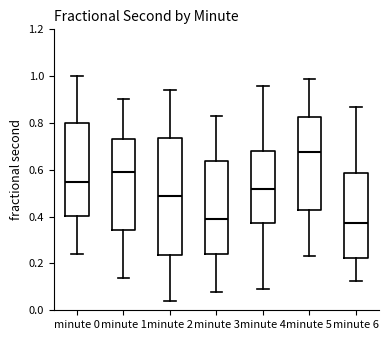

Reading left to right, read every box against the y-axis: the position of its median line, the range the box covers, and the ends of its whiskers. The values are not printed on the chart, so give them approximately, as read against the axis.

minute 0: median 0.54, box 0.40 to 0.80, whiskers 0.24 to 1.00
minute 1: median 0.58, box 0.34 to 0.74, whiskers 0.14 to 0.90
minute 2: median 0.48, box 0.24 to 0.74, whiskers 0.04 to 0.94
minute 3: median 0.38, box 0.24 to 0.64, whiskers 0.08 to 0.84
minute 4: median 0.52, box 0.38 to 0.68, whiskers 0.08 to 0.96
minute 5: median 0.68, box 0.42 to 0.82, whiskers 0.24 to 0.98
minute 6: median 0.38, box 0.22 to 0.58, whiskers 0.12 to 0.86